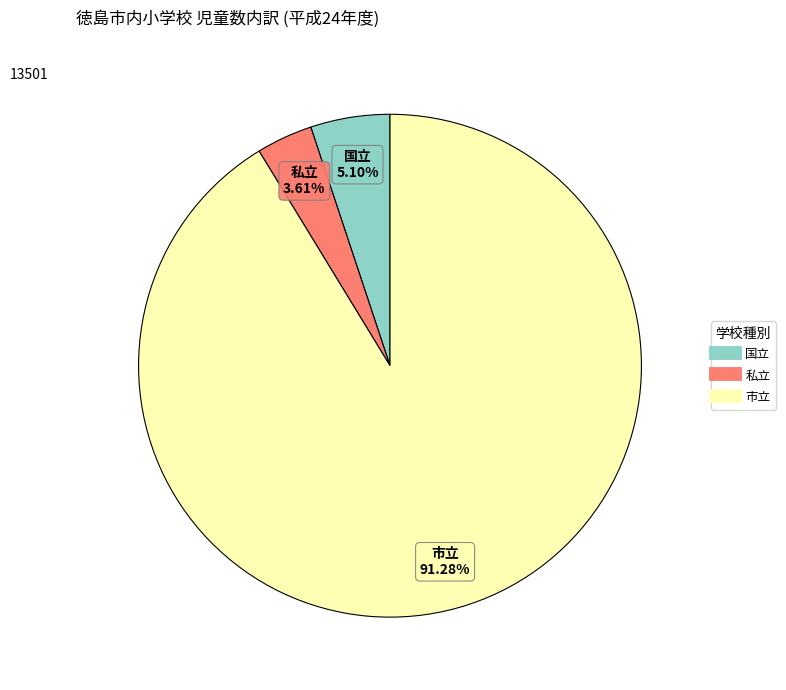

What percentage is the 私立 slice, to the nearest percent?

4%